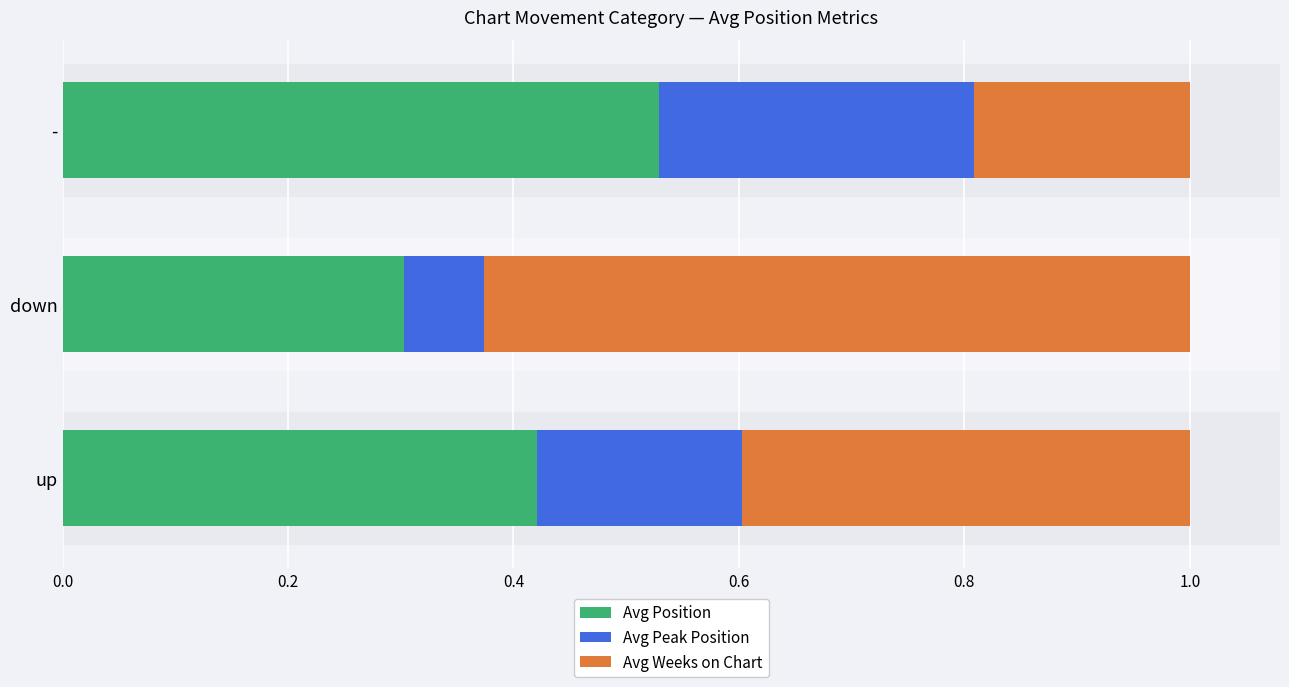

What is the total value across all series at -?

1.0